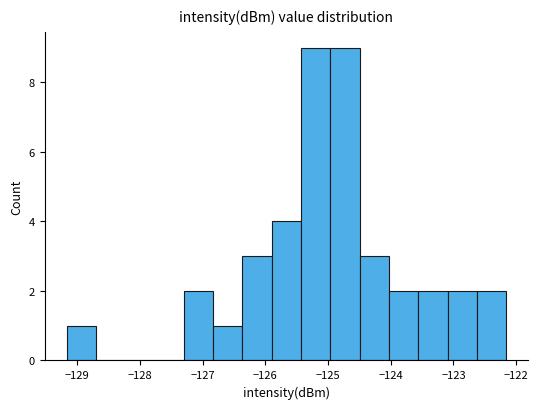

Reading left to right, transcribe this chart: for each bar, give the range it covers on the x-axis and its height. Neither the bar edges nor the heights are printed on the chart, so give them approximately, as read against the axes.

-129.2 to -128.7: 1
-128.7 to -128.2: 0
-128.2 to -127.8: 0
-127.8 to -127.3: 0
-127.3 to -126.8: 2
-126.8 to -126.4: 1
-126.4 to -125.9: 3
-125.9 to -125.4: 4
-125.4 to -125.0: 9
-125.0 to -124.5: 9
-124.5 to -124.0: 3
-124.0 to -123.6: 2
-123.6 to -123.1: 2
-123.1 to -122.6: 2
-122.6 to -122.2: 2